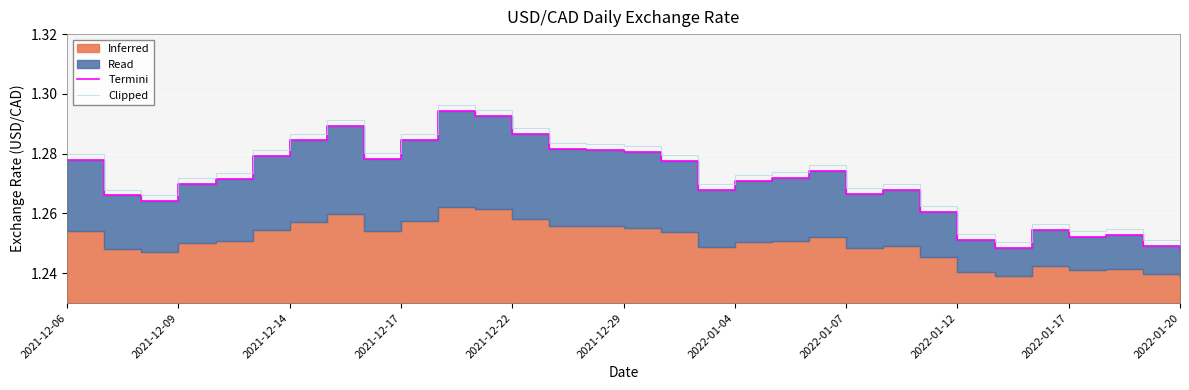

Is it true that Clipped equals 0.8 at 2022-01-07?

False